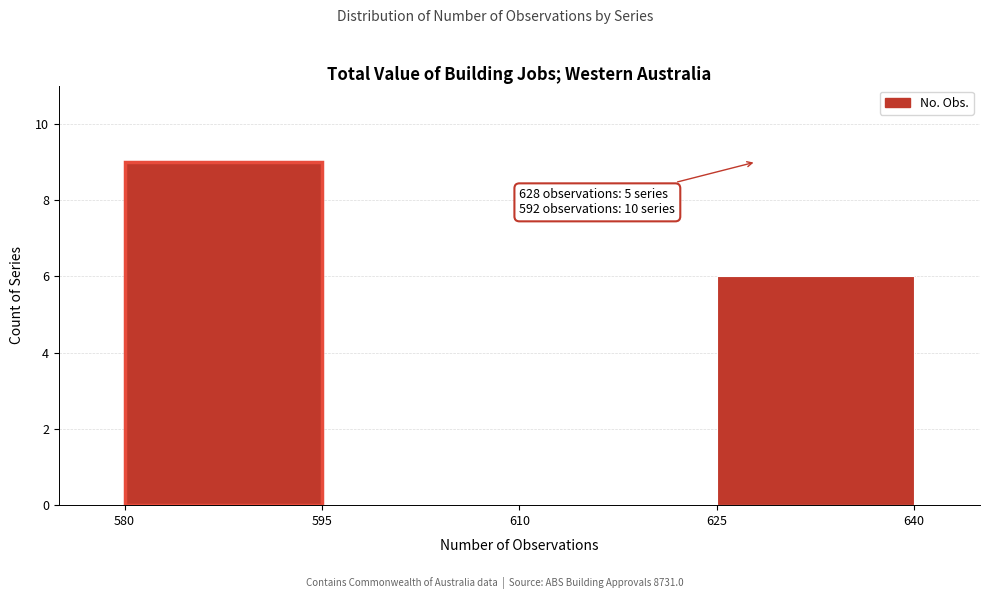

Over which range of the x-axis is the bar tallest?

580 to 595